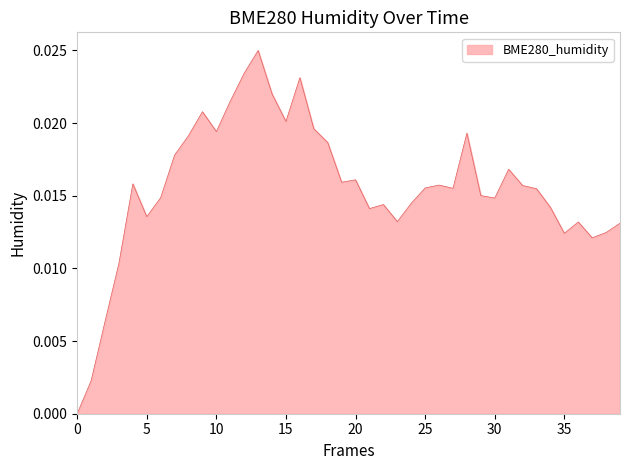

Which has a higher value, 20 or 35?

20